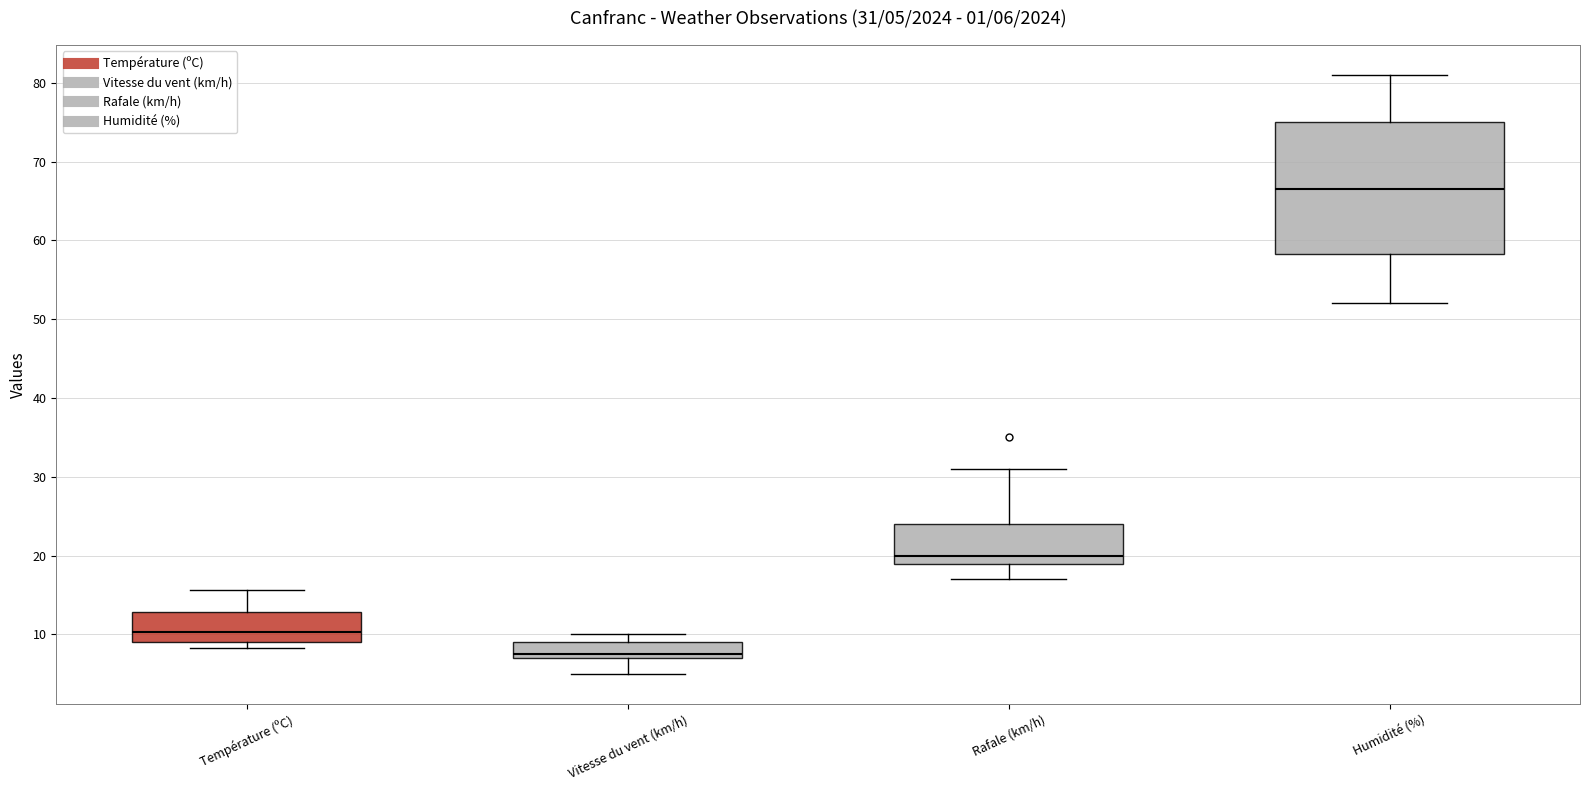

Comparing the boxes themselves (not the whiskers), which one is the tallest?

Humidité (%)